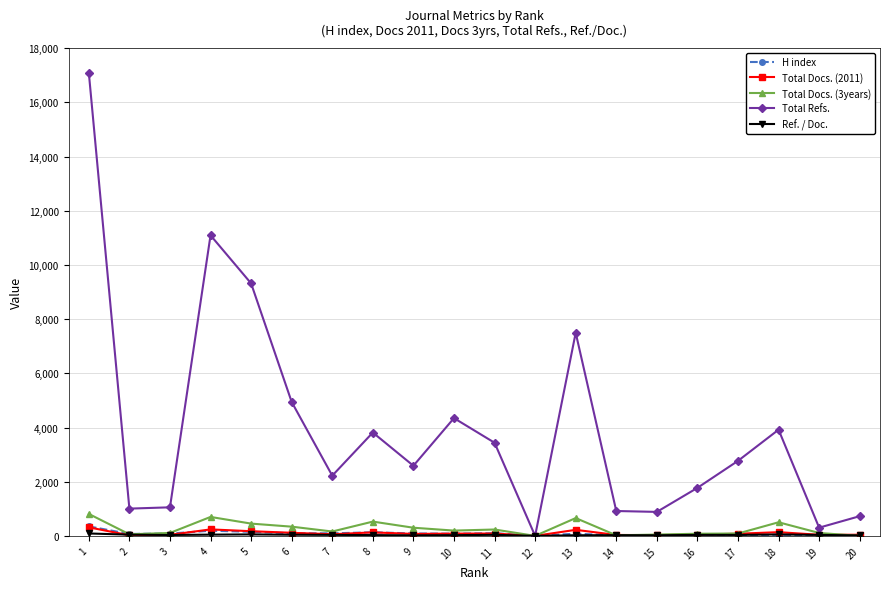

At which category does the chart reach its peak across all series?

1